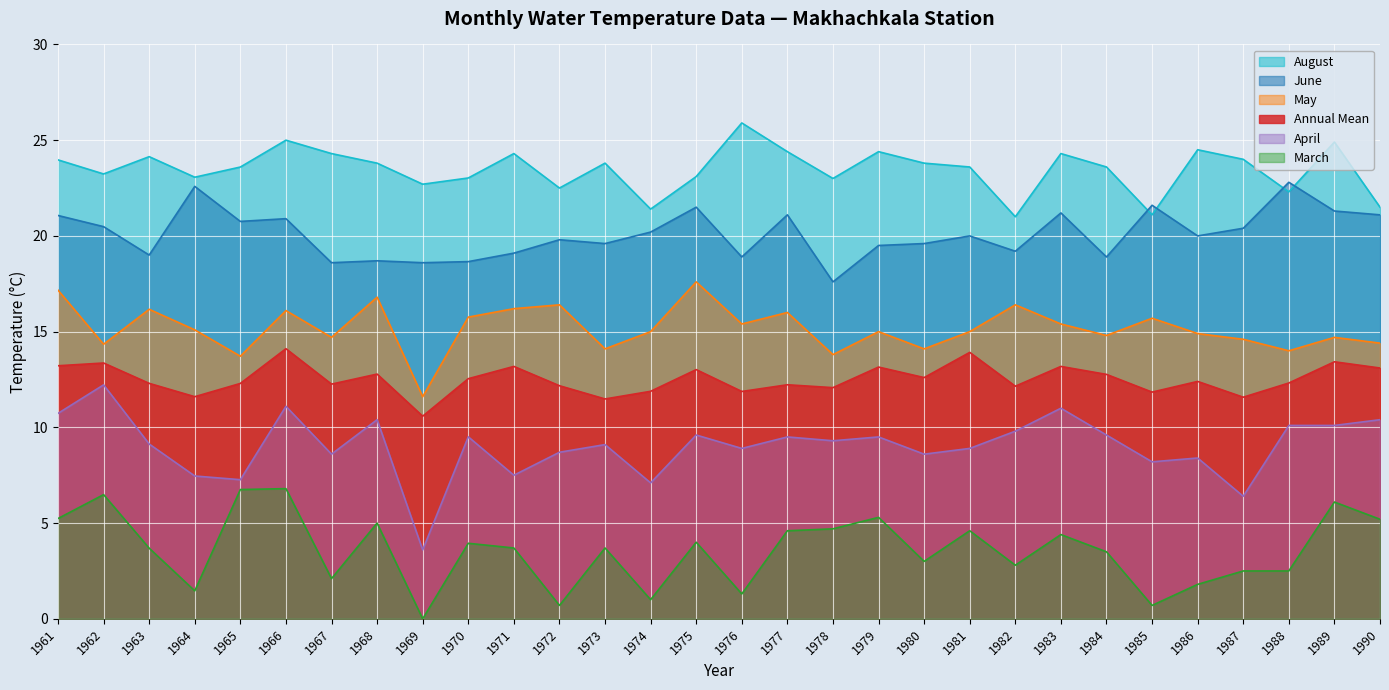

What is the sum of the August values at 1979 and 1982?

45.4